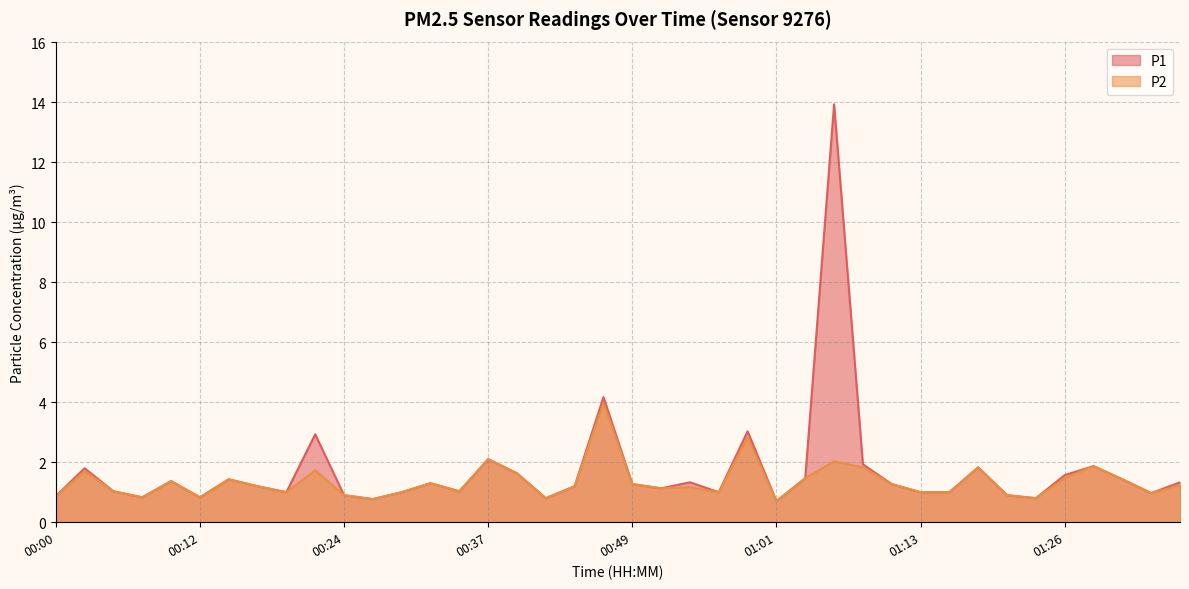

In P1, how many points are lower than both neighbors (excluding endpoints)?

11